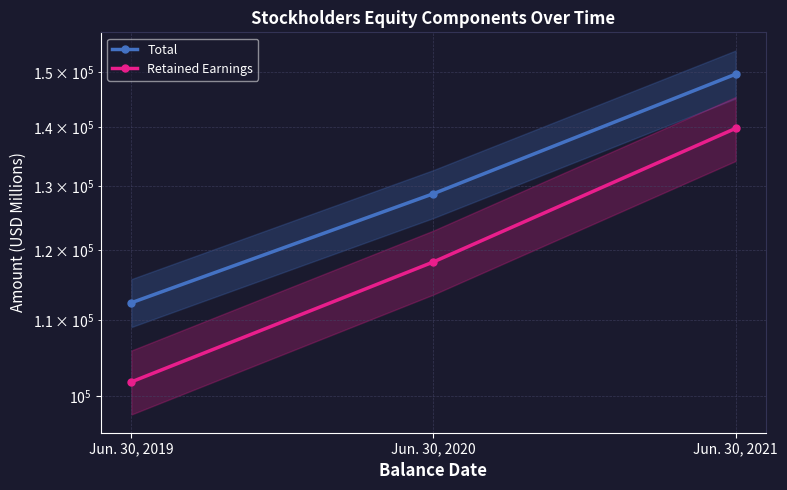

Which category has the lowest value in the Total series?

Jun. 30, 2019